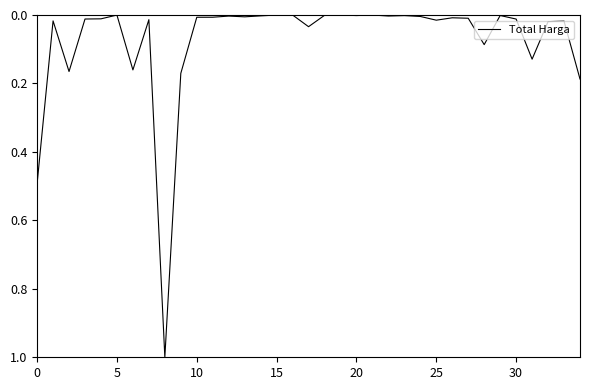

What is the maximum value shown in the chart?

1.0